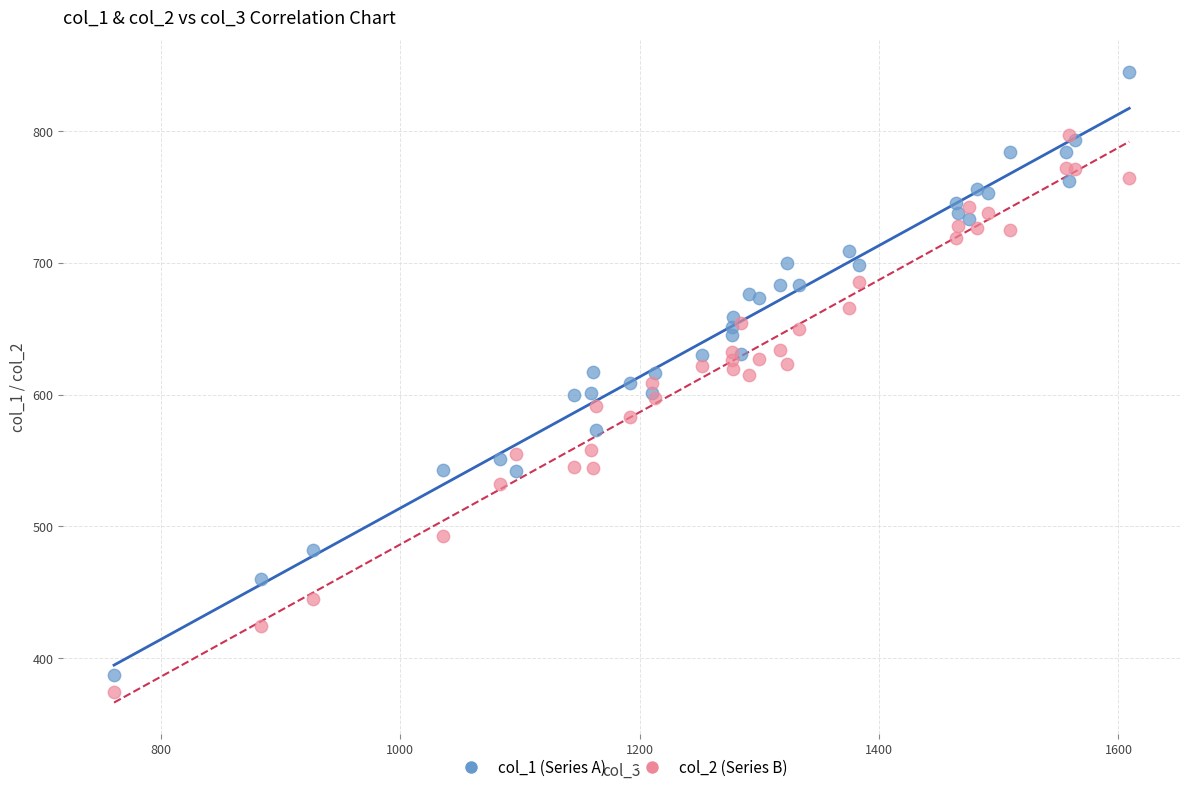

Which series has the widest spread of Y values?

col_1 (Series A)